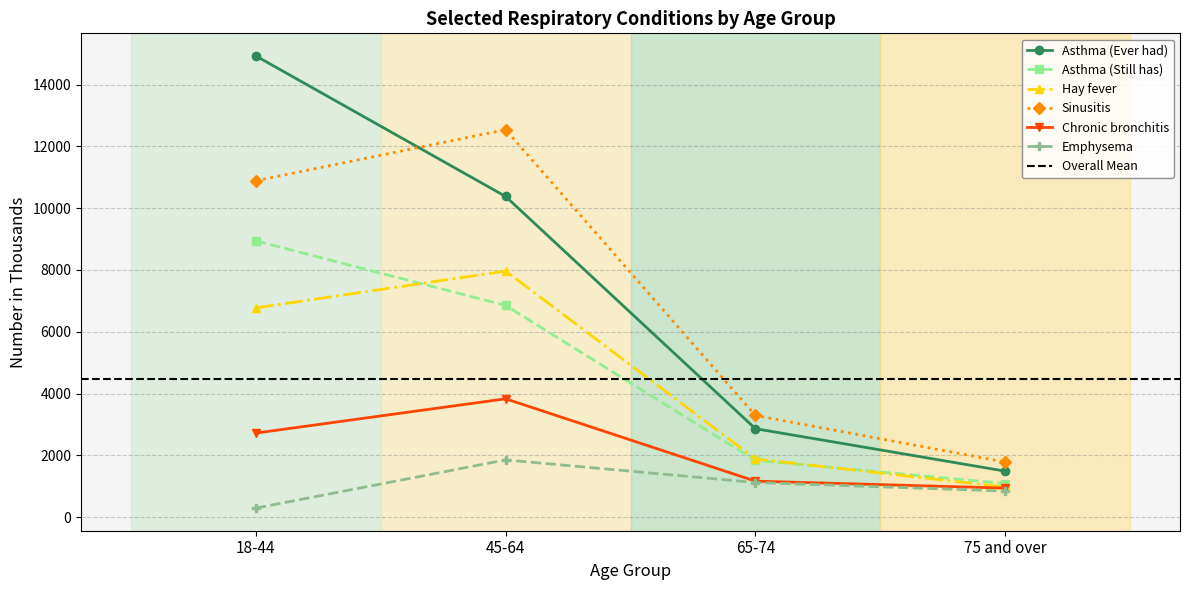

At which category is the sum across all series the highest?

18-44